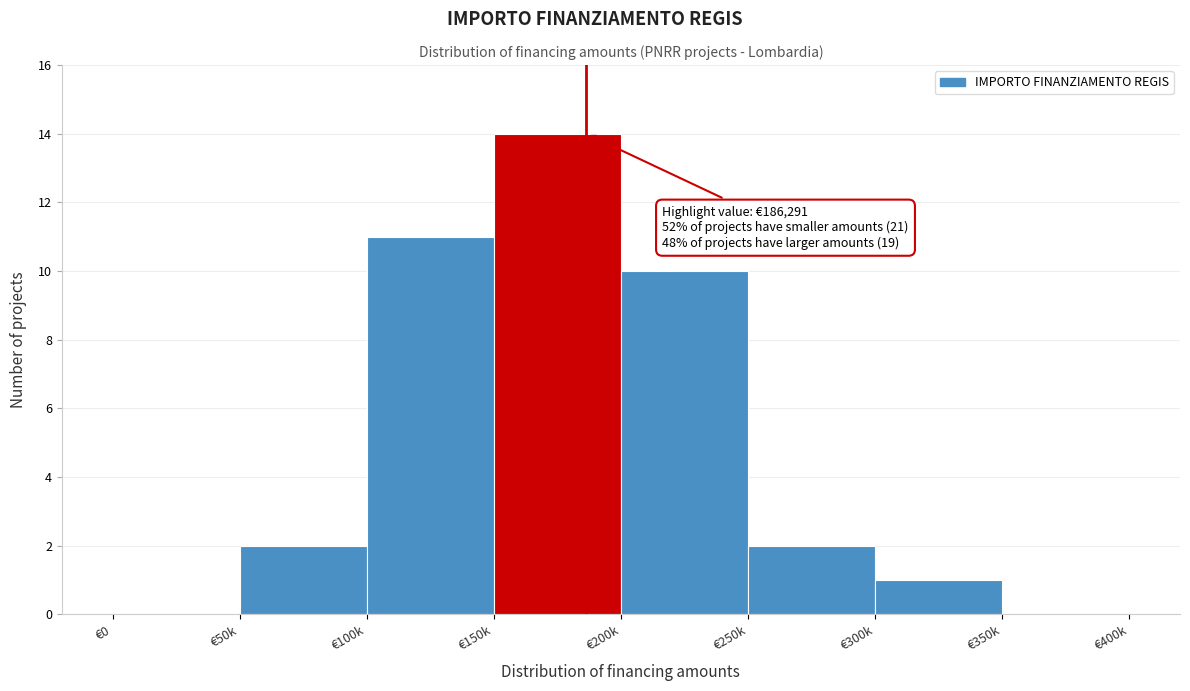

Reading right to left, list all the values displayed in this chart.

€350k=0	€300k=1	€250k=2	€200k=10	€150k=14	€100k=11	€50k=2	€0=0